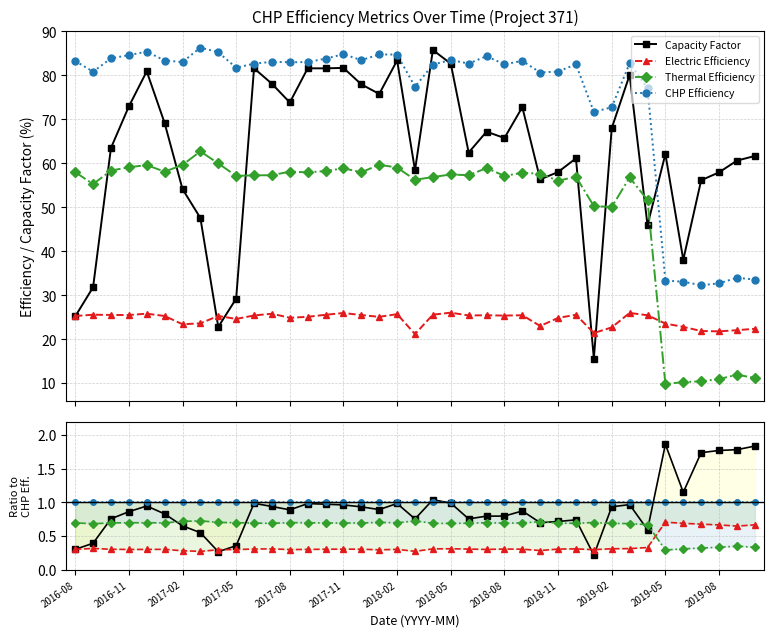

Is this an area chart (filled region under the line)?

No